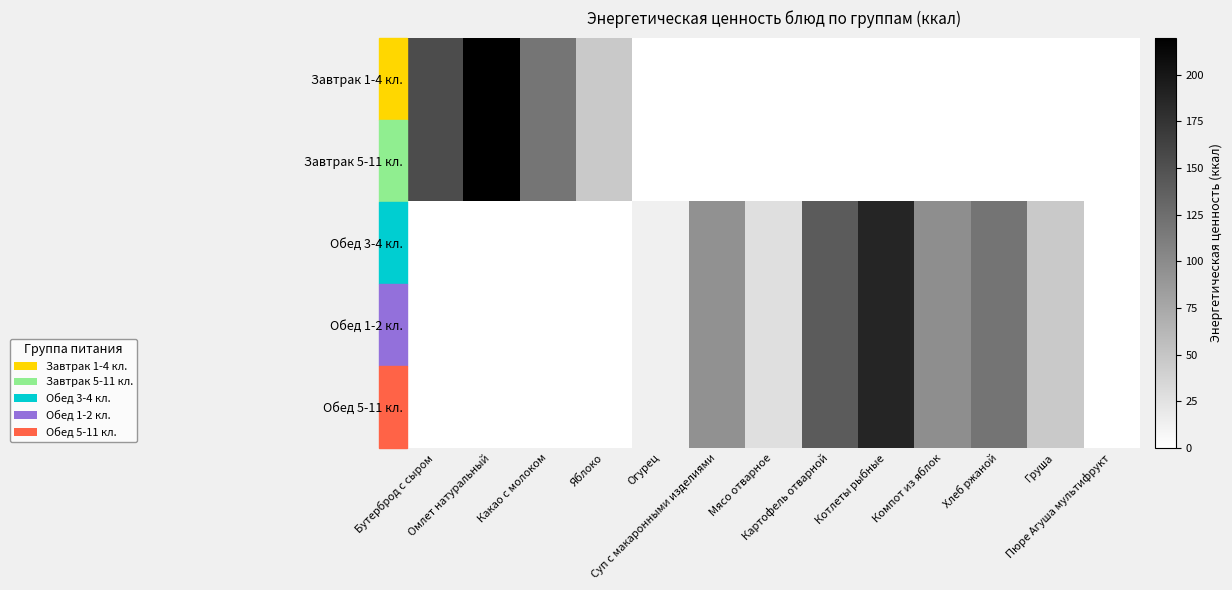

Reading left to right, extract all data points from this chart.

Завтрак 1-4 кл.: Бутерброд с сыром=154.0	Омлет натуральный=220.0	Какао с молоком=118.6	Яблоко=47.0	Огурец=0.0	Суп с макаронными изделиями=0.0	Мясо отварное=0.0	Картофель отварной=0.0	Котлеты рыбные=0.0	Компот из яблок=0.0	Хлеб ржаной=0.0	Груша=0.0	Пюре Агуша мультифрукт=0.0
Завтрак 5-11 кл.: Бутерброд с сыром=154.0	Омлет натуральный=220.0	Какао с молоком=118.6	Яблоко=47.0	Огурец=0.0	Суп с макаронными изделиями=0.0	Мясо отварное=0.0	Картофель отварной=0.0	Котлеты рыбные=0.0	Компот из яблок=0.0	Хлеб ржаной=0.0	Груша=0.0	Пюре Агуша мультифрукт=0.0
Обед 3-4 кл.: Бутерброд с сыром=0.0	Омлет натуральный=0.0	Какао с молоком=0.0	Яблоко=0.0	Огурец=13.2	Суп с макаронными изделиями=95.0	Мясо отварное=28.1	Картофель отварной=141.0	Котлеты рыбные=188.0	Компот из яблок=97.6	Хлеб ржаной=120.2	Груша=47.0	Пюре Агуша мультифрукт=0.0
Обед 1-2 кл.: Бутерброд с сыром=0.0	Омлет натуральный=0.0	Какао с молоком=0.0	Яблоко=0.0	Огурец=13.2	Суп с макаронными изделиями=95.0	Мясо отварное=28.1	Картофель отварной=141.0	Котлеты рыбные=188.0	Компот из яблок=97.6	Хлеб ржаной=120.2	Груша=47.0	Пюре Агуша мультифрукт=0.0
Обед 5-11 кл.: Бутерброд с сыром=0.0	Омлет натуральный=0.0	Какао с молоком=0.0	Яблоко=0.0	Огурец=13.2	Суп с макаронными изделиями=95.0	Мясо отварное=28.1	Картофель отварной=141.0	Котлеты рыбные=188.0	Компот из яблок=97.6	Хлеб ржаной=120.2	Груша=47.0	Пюре Агуша мультифрукт=0.0